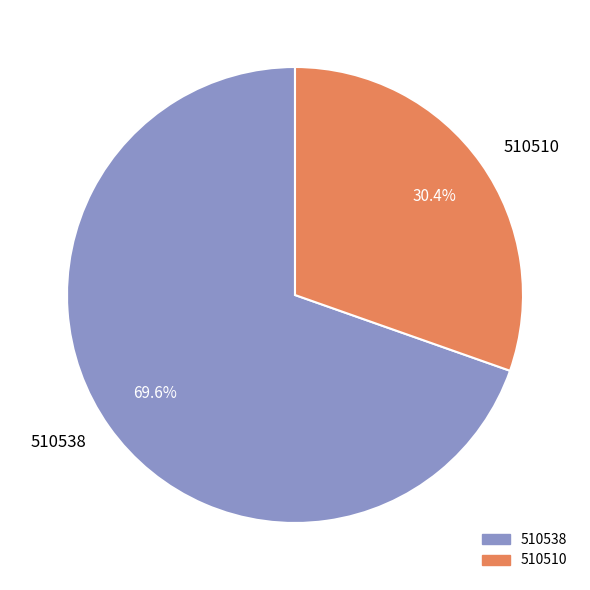

What is the largest slice in the pie chart?

510538